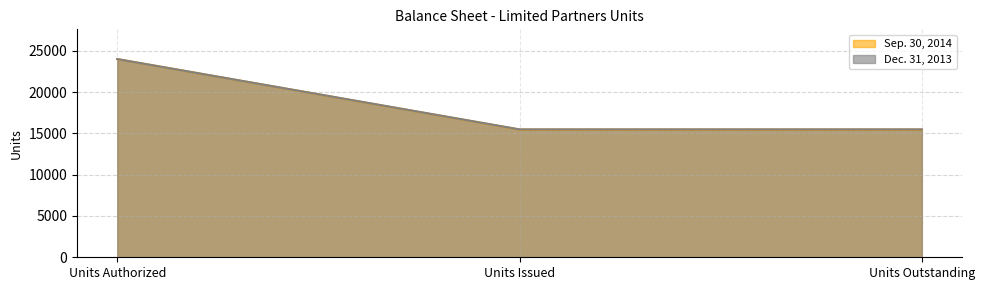

Reading right to left, what are all the values shown in this chart?

Sep. 30, 2014: Units Outstanding=15466	Units Issued=15466	Units Authorized=24000
Dec. 31, 2013: Units Outstanding=15486	Units Issued=15486	Units Authorized=24000